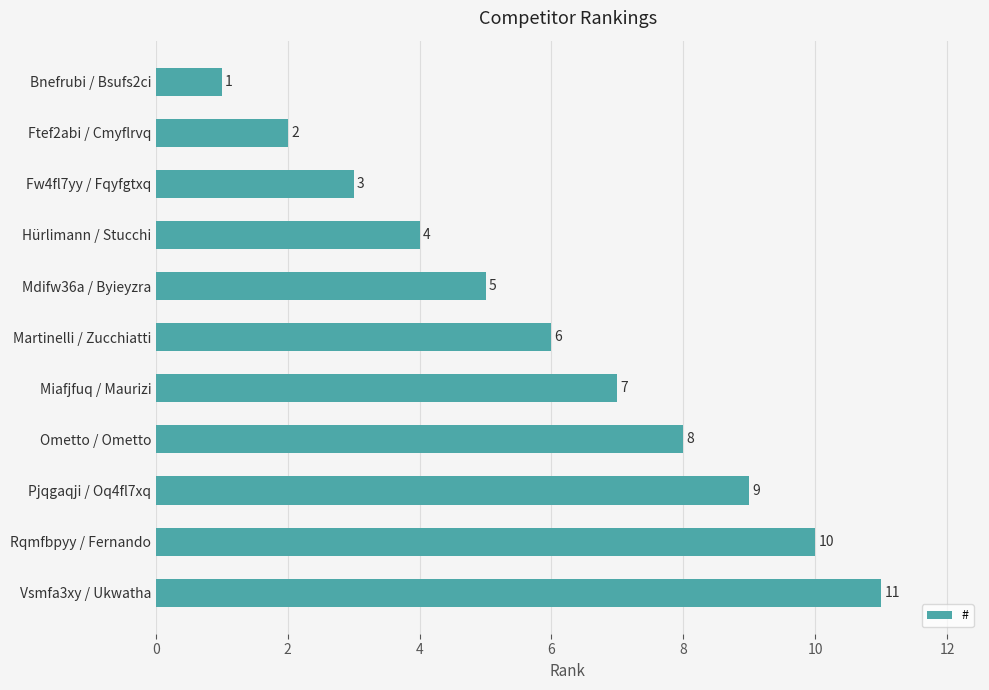

List the labels in order of value, smallest first.

Bnefrubi / Bsufs2ci, Ftef2abi / Cmyflrvq, Fw4fl7yy / Fqyfgtxq, Hürlimann / Stucchi, Mdifw36a / Byieyzra, Martinelli / Zucchiatti, Miafjfuq / Maurizi, Ometto / Ometto, Pjqgaqji / Oq4fl7xq, Rqmfbpyy / Fernando, Vsmfa3xy / Ukwatha